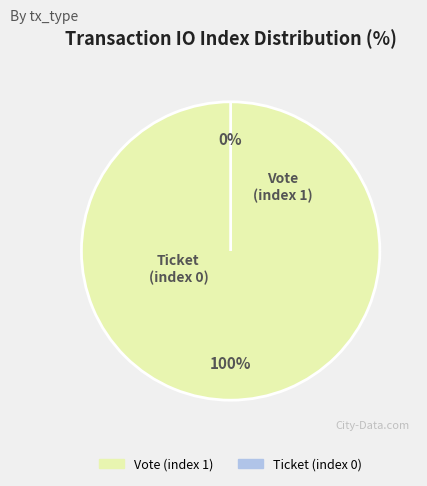

Which slice is the smallest?

Ticket (index 0)